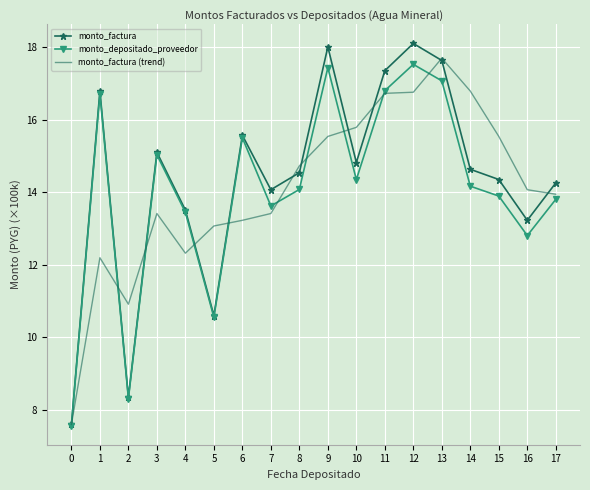

Where is monto_factura nearest to the value 12?

16